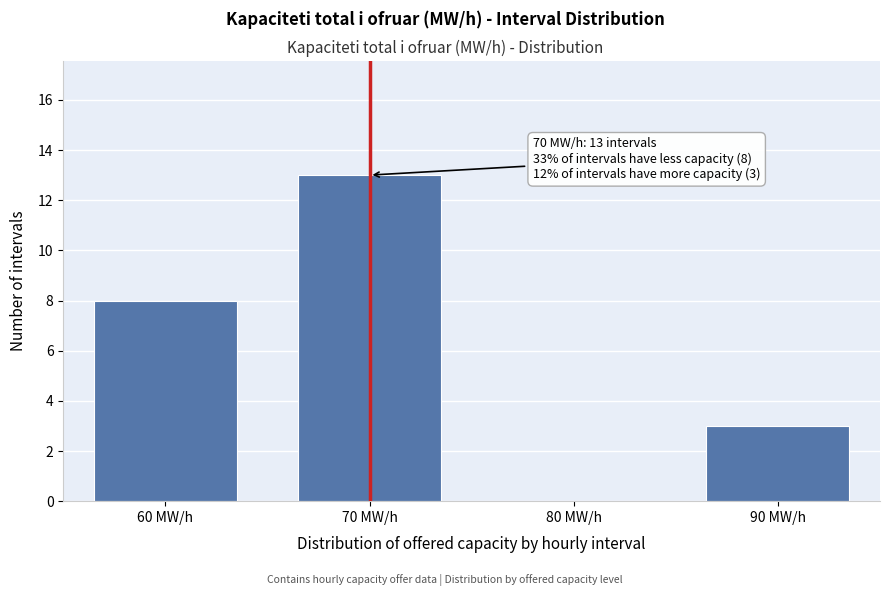

Reading right to left, transcribe all the data shown in this chart.

90 MW/h=3	80 MW/h=0	70 MW/h=13	60 MW/h=8